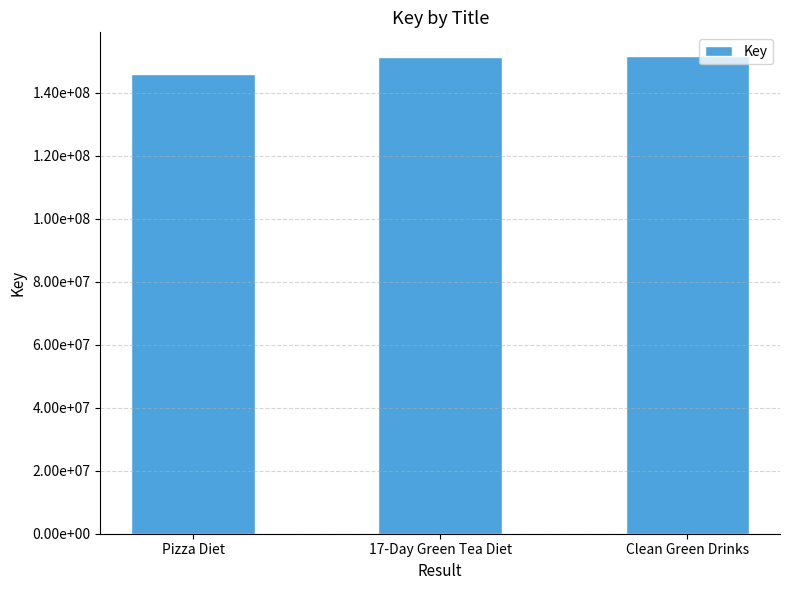

What is the sum of all values?

448910695